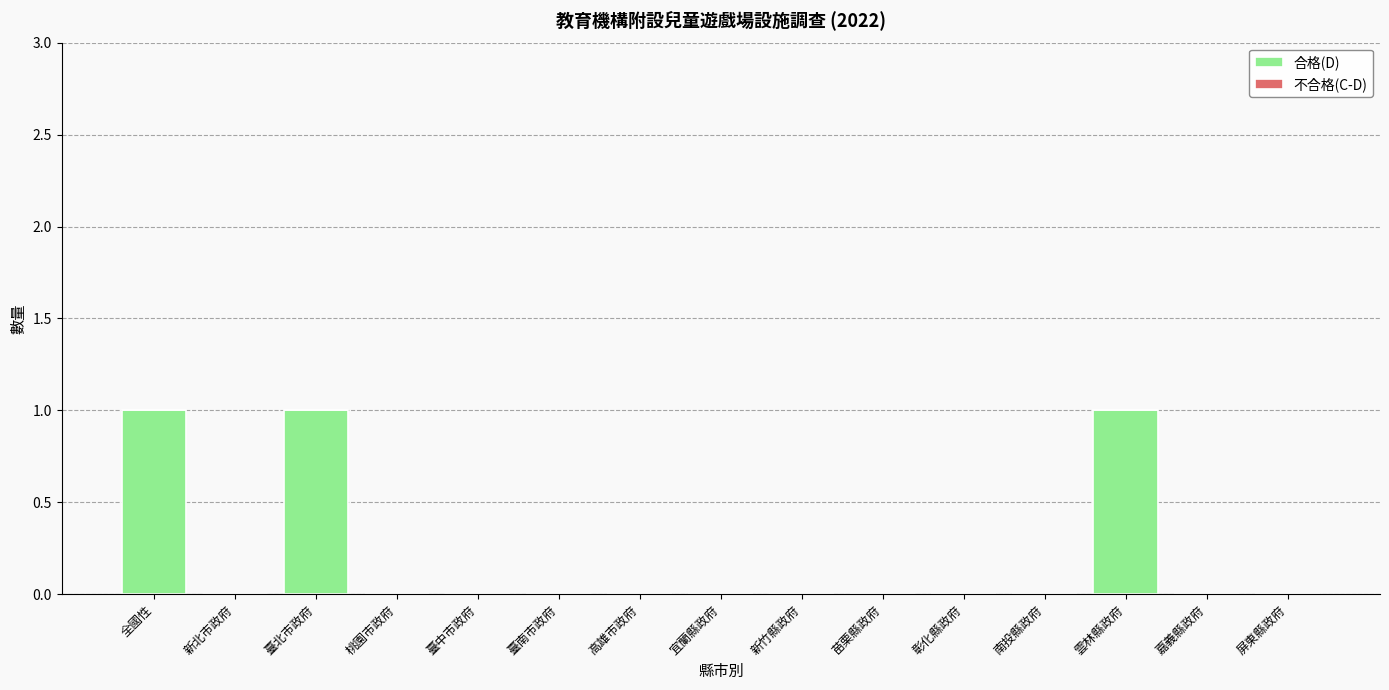

What is the label of the 12th bar from the right?

桃園市政府